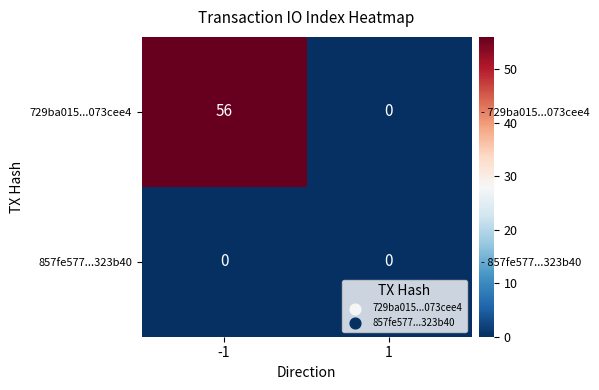

Count the 729ba015...073cee4 values in the range 0 to 56.

2